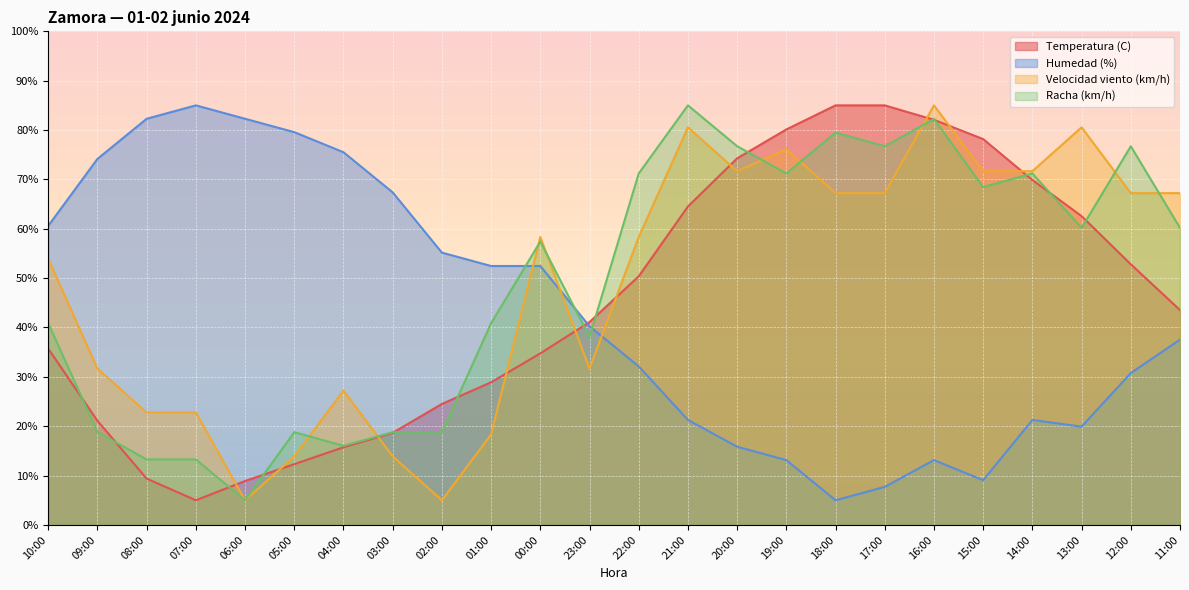

What is the label of the 14th point from the left?

21:00